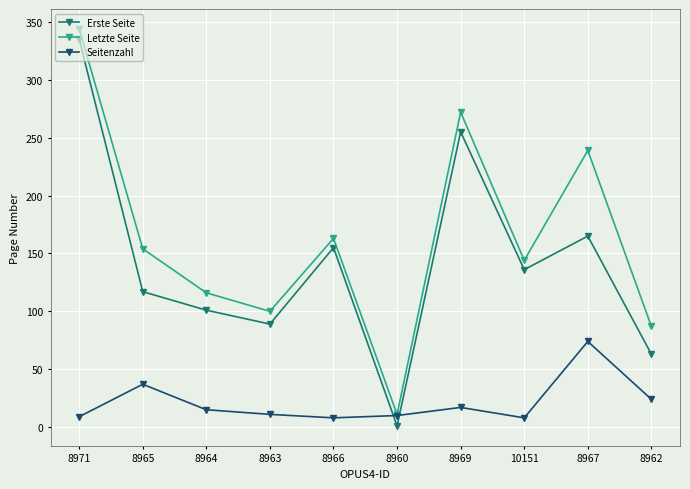

What is the difference between the maximum and minimum values in the Seitenzahl series?

66